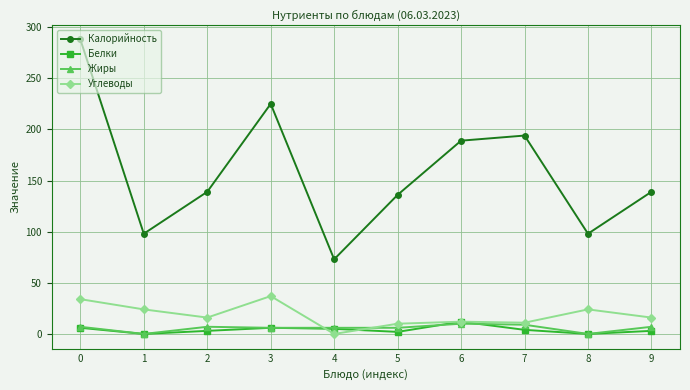

How many categories are shown in the chart?

10